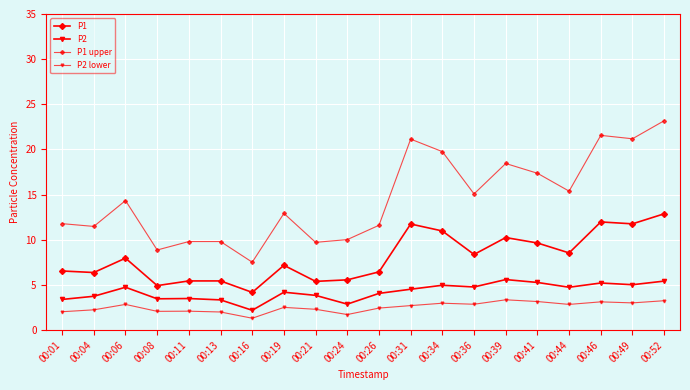

How many series are shown in this chart?

4